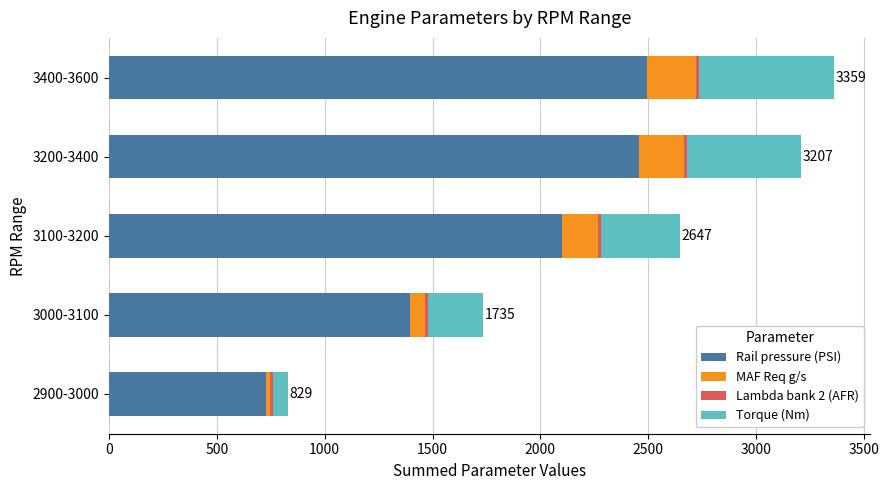

What is the difference between the maximum and minimum values in the Rail pressure (PSI) series?

1767.3